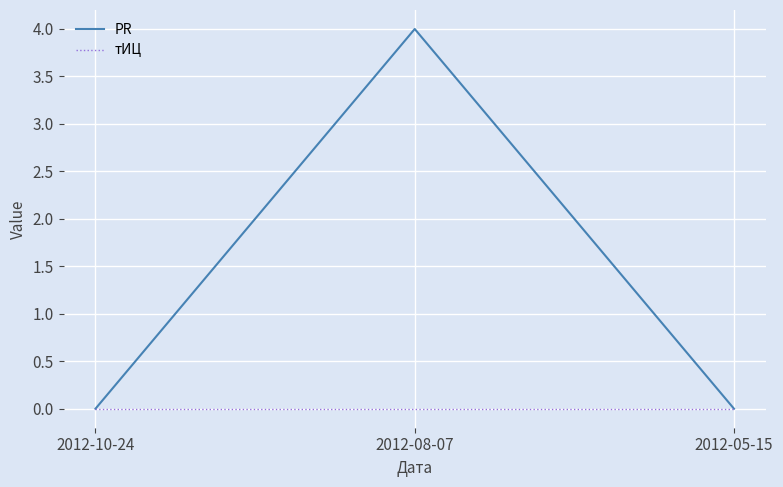

What position from the right is 2012-08-07?

2